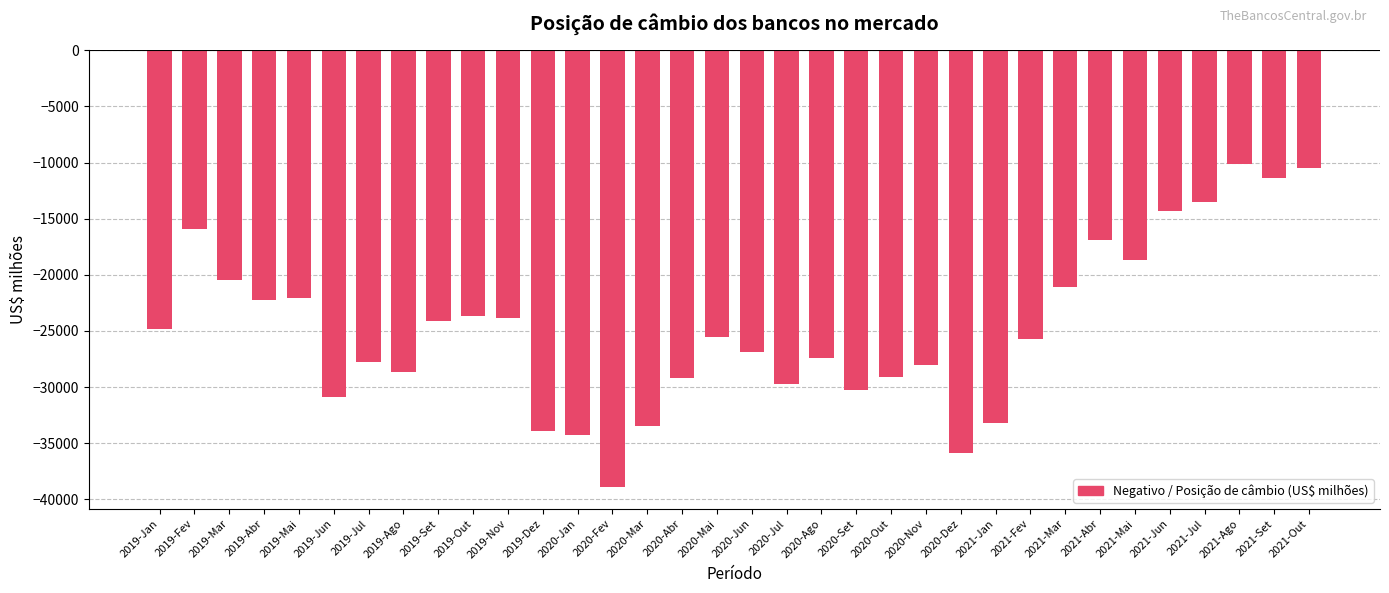

What is the value of the 27th bar from the left?

-21081.1